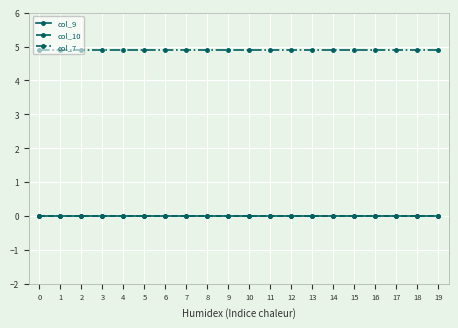

At 11, list the series in order from largest to smallest.

col_7, col_9, col_10